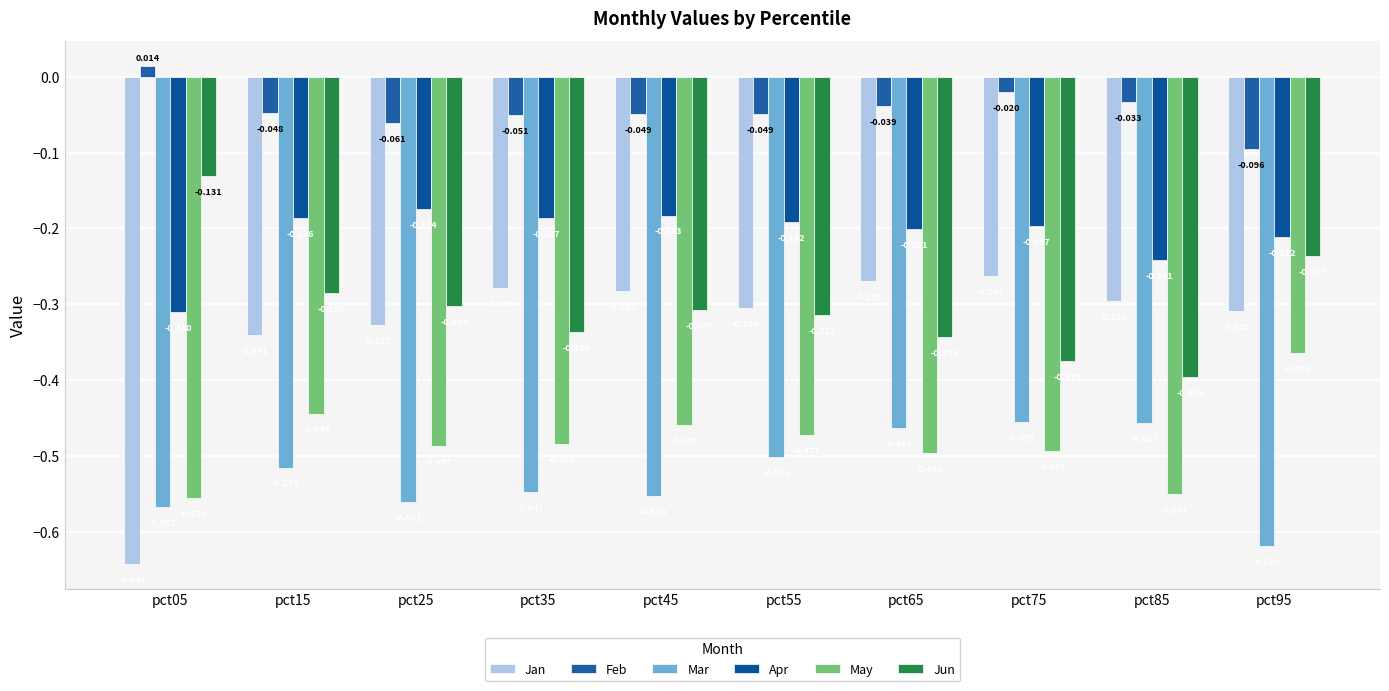

How many bars are there in total?

60